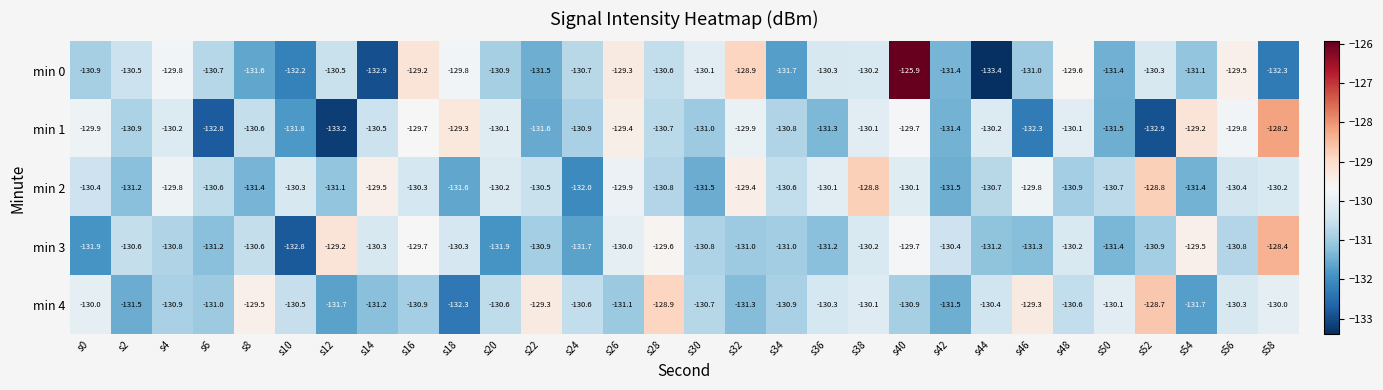

At which label does min 3 first exceed -130?

s12